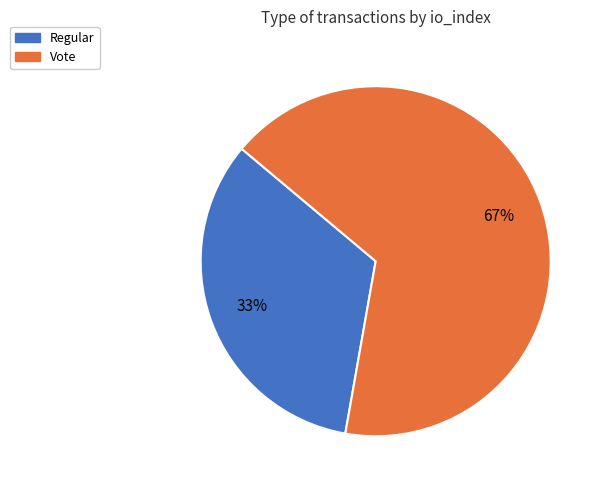

Rank the categories by value from highest to lowest.

Vote, Regular